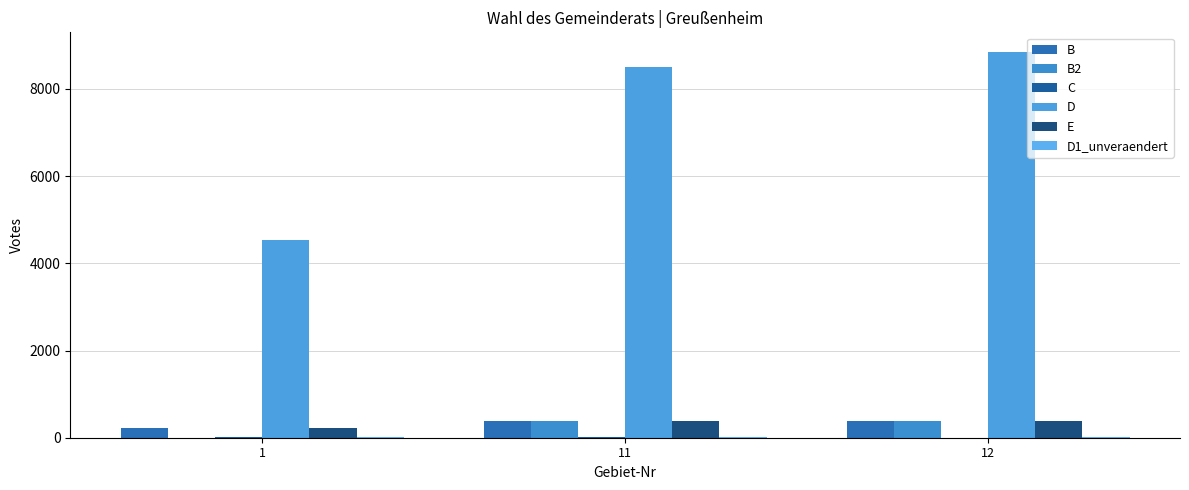

How many groups of bars are there?

3